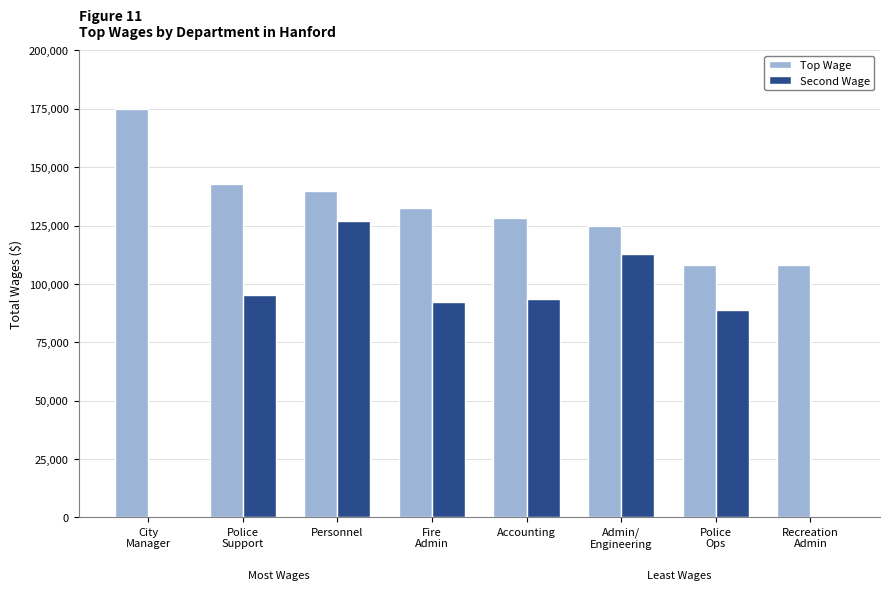

At which category is the sum across all series the highest?

Personnel